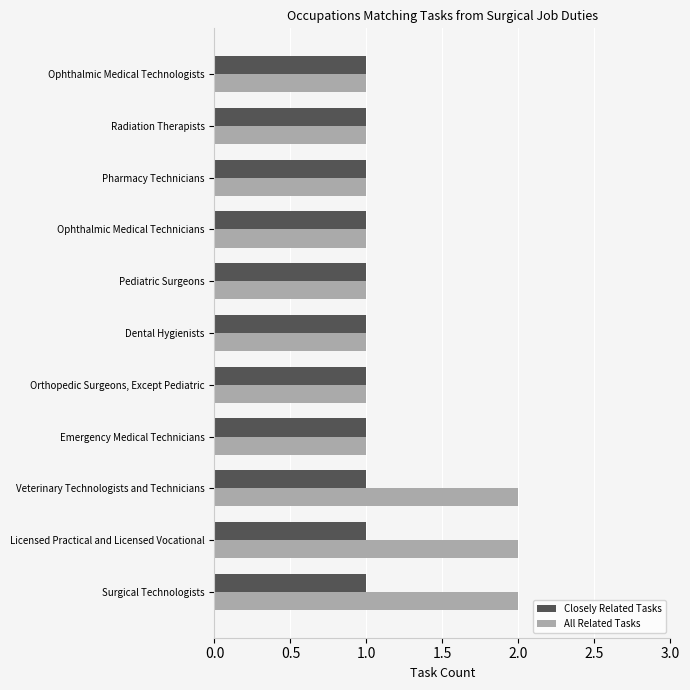

The value of All Related Tasks at Licensed Practical and Licensed Vocational is 1. True or false?

False